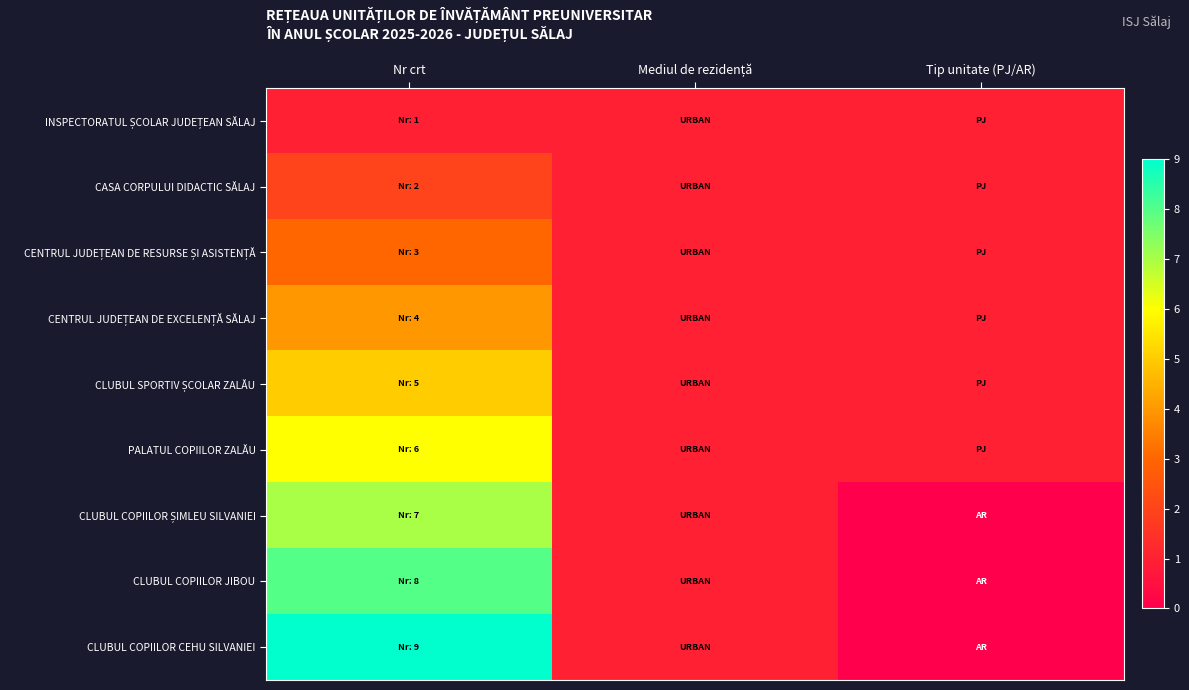

At how many categories does at least one series exceed 3?

1